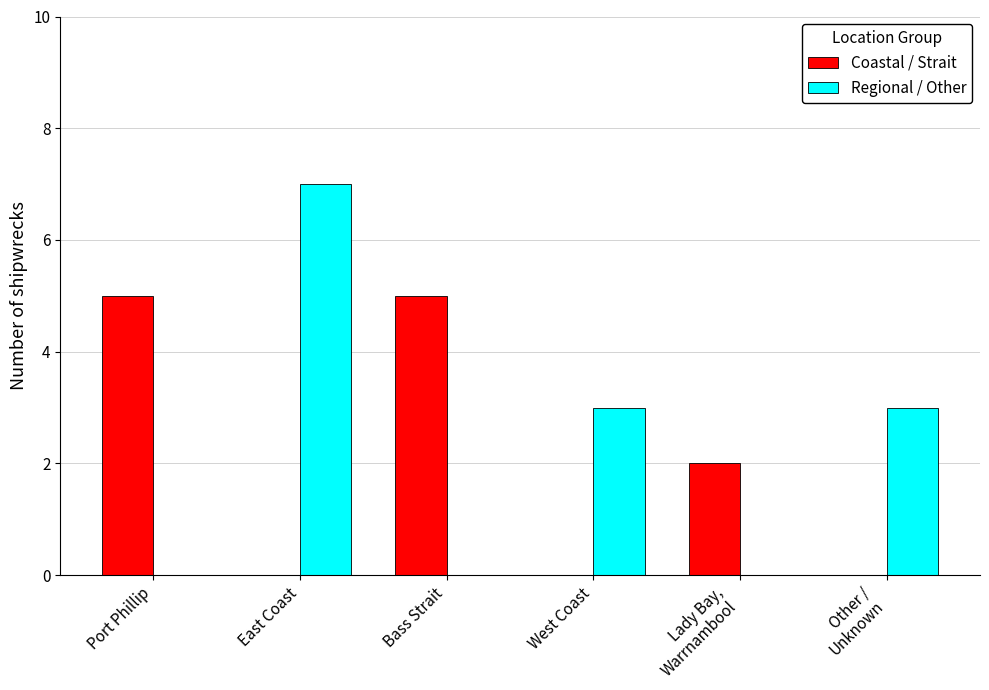

Which label corresponds to the largest value in the chart?

East Coast